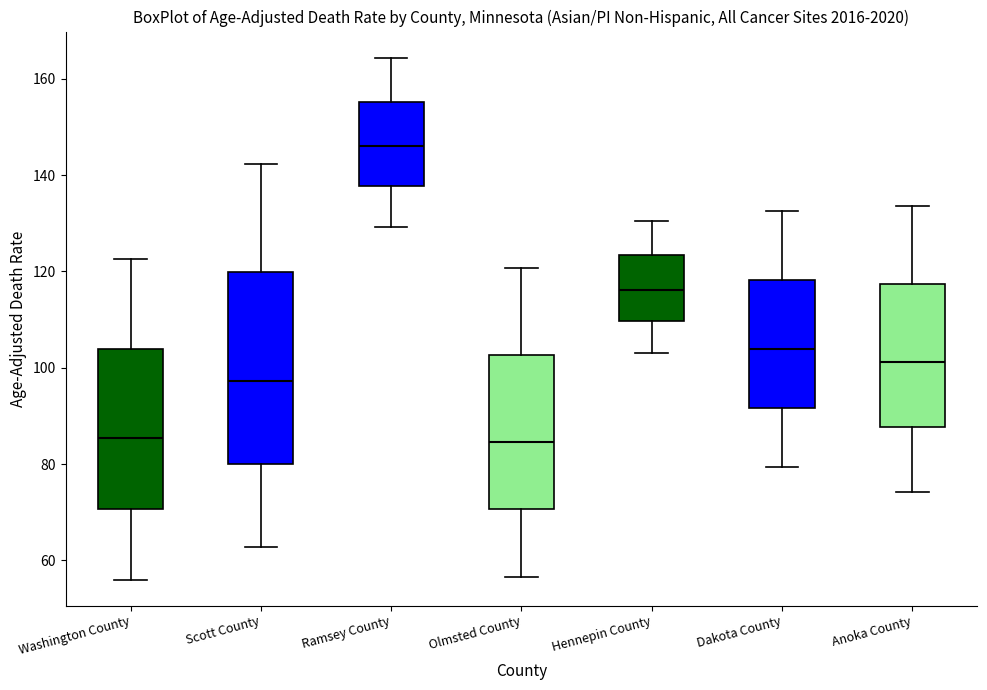

Reading left to right, transcribe this box plot: for each box, give where its median line is, the range the box spans, and where its two whiskers end, as read against the y-axis. The values are not printed on the chart, so give them approximately, as read against the axis.

Washington County: median 86, box 70 to 104, whiskers 56 to 122
Scott County: median 98, box 80 to 120, whiskers 62 to 142
Ramsey County: median 146, box 138 to 156, whiskers 130 to 164
Olmsted County: median 84, box 70 to 102, whiskers 56 to 120
Hennepin County: median 116, box 110 to 124, whiskers 104 to 130
Dakota County: median 104, box 92 to 118, whiskers 80 to 132
Anoka County: median 102, box 88 to 118, whiskers 74 to 134